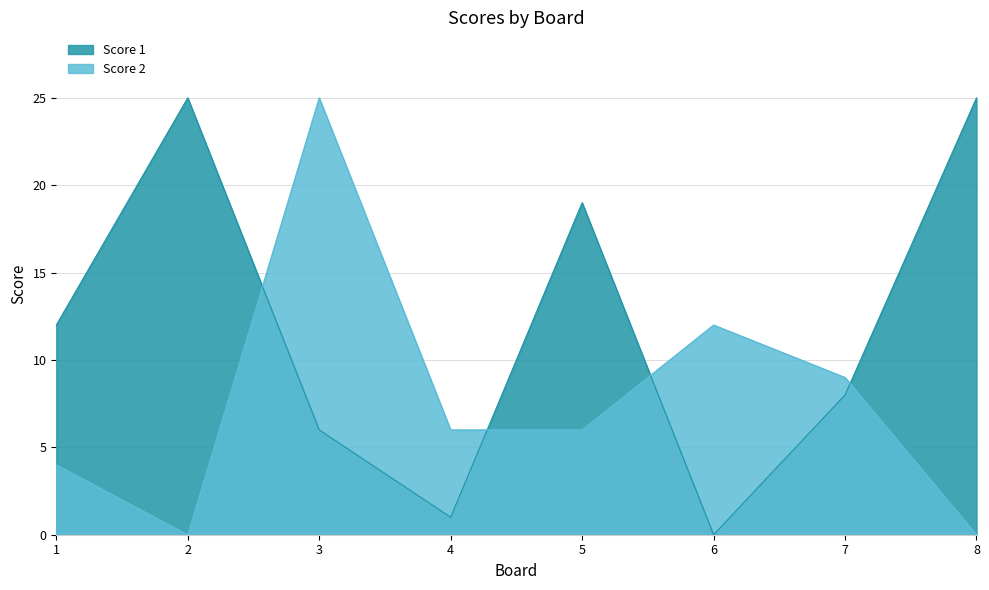

Between which two adjacent categories do Score 2 and Score 1 first intersect?

2 and 3